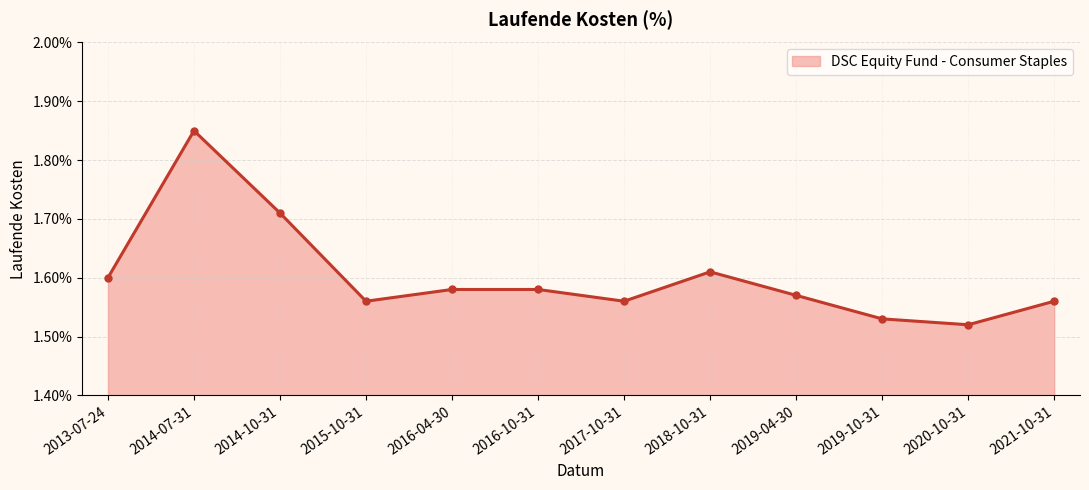

What is the difference between the values at 2014-07-31 and 2019-10-31?

0.3